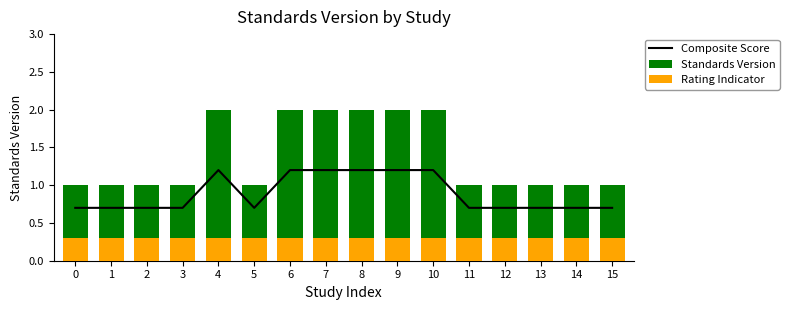

The value of Standards Version at 10 is 2.0. True or false?

True